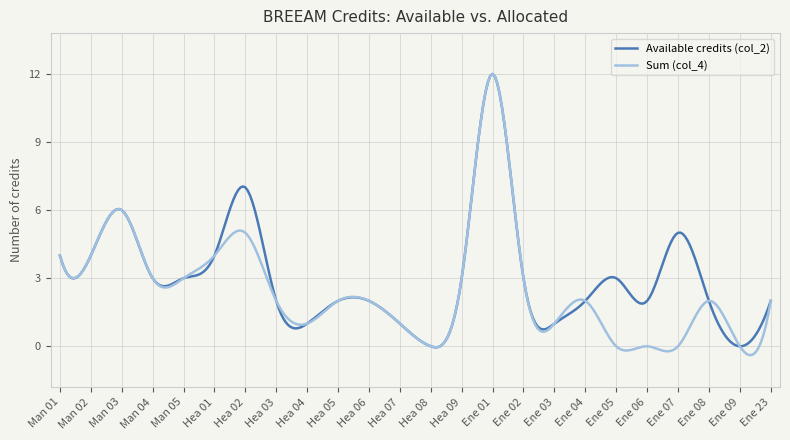

Which series has the widest spread of values?

Sum (col_4)